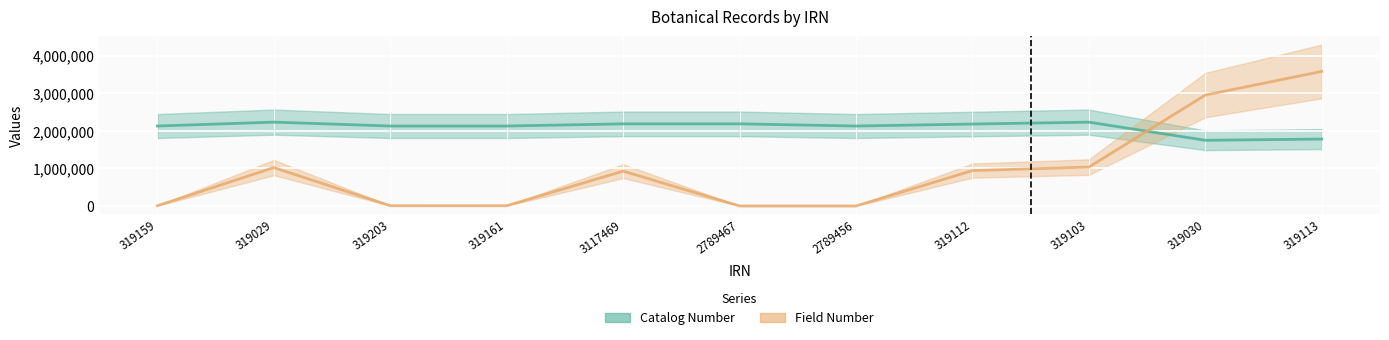

What are all the series names shown in the legend?

Catalog Number, Field Number